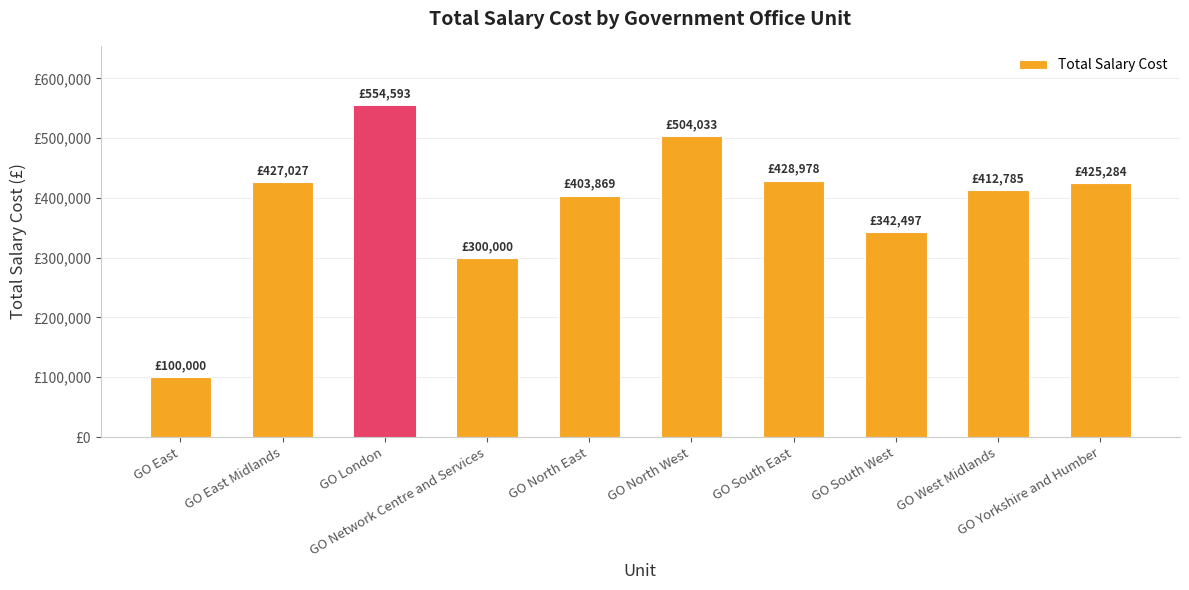

What position from the right is GO London?

8